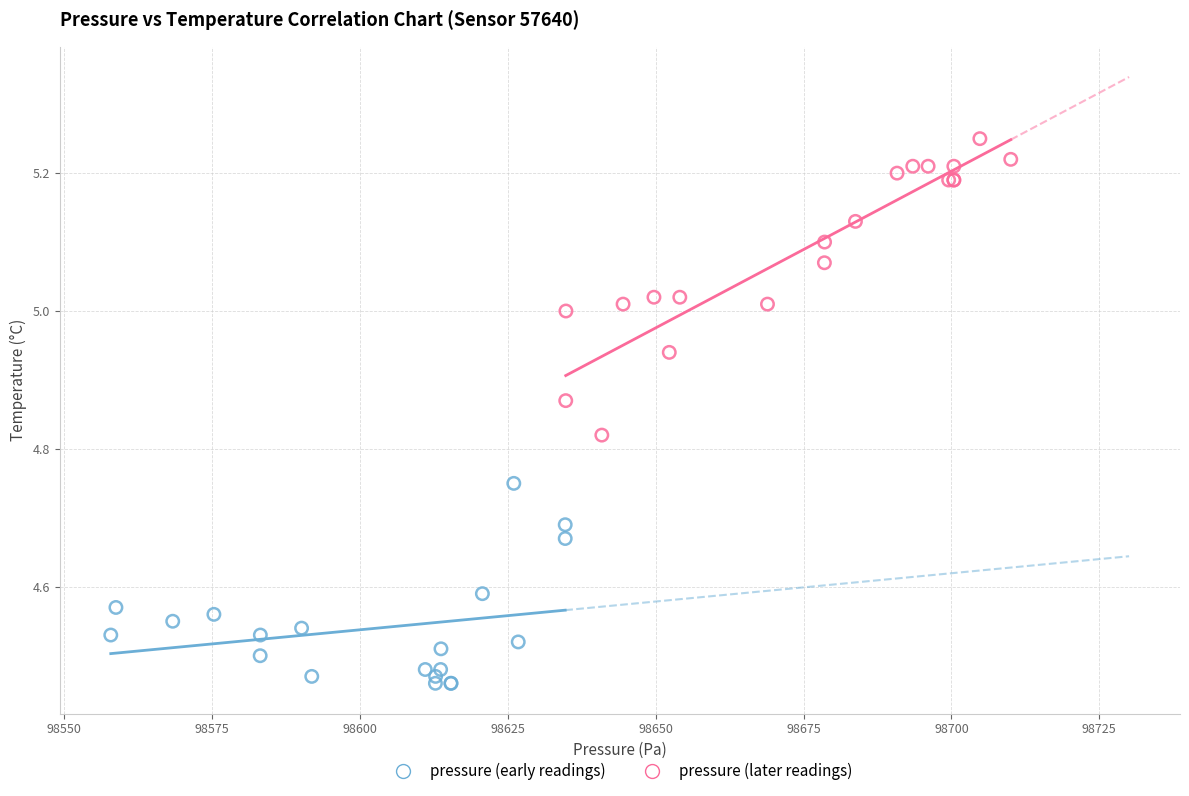

Which series reaches the maximum Y coordinate?

pressure (later readings)